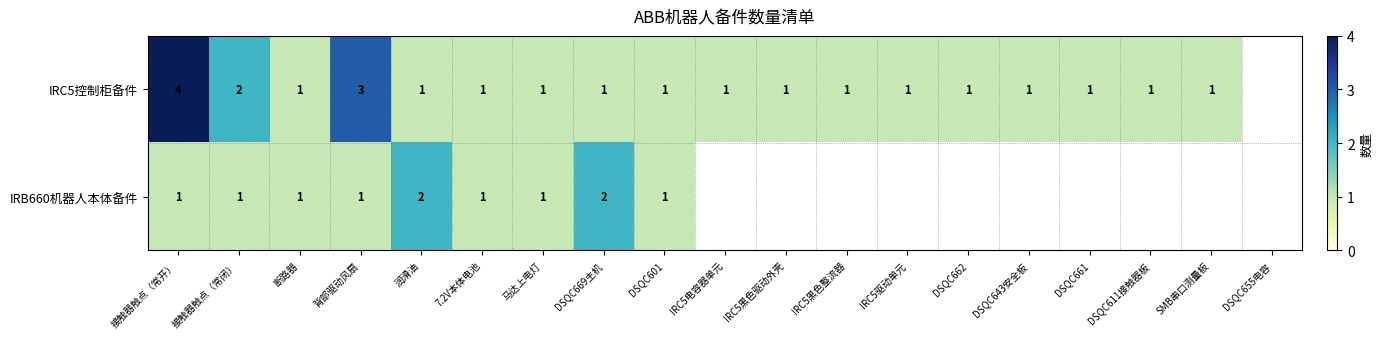

True or false: IRC5控制柜备件 has a value of 1 at 润滑油.

True